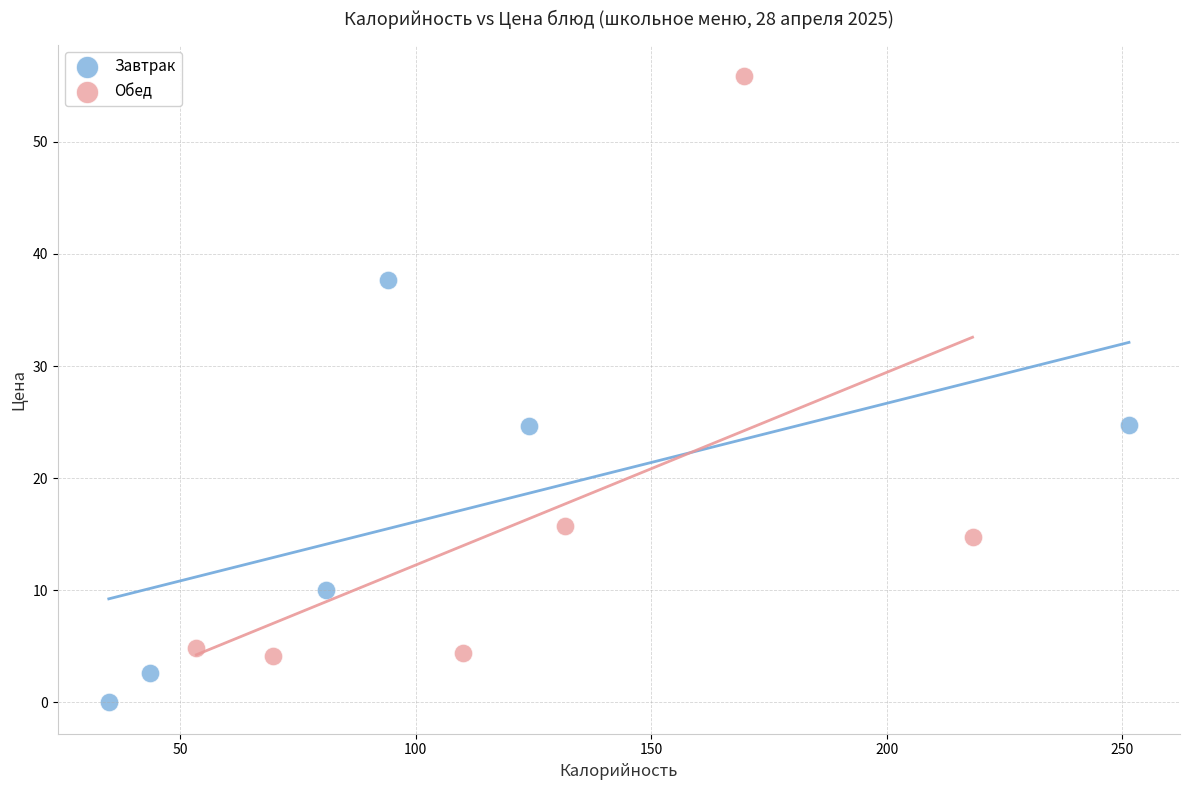

Which series contains the highest Y value?

Обед